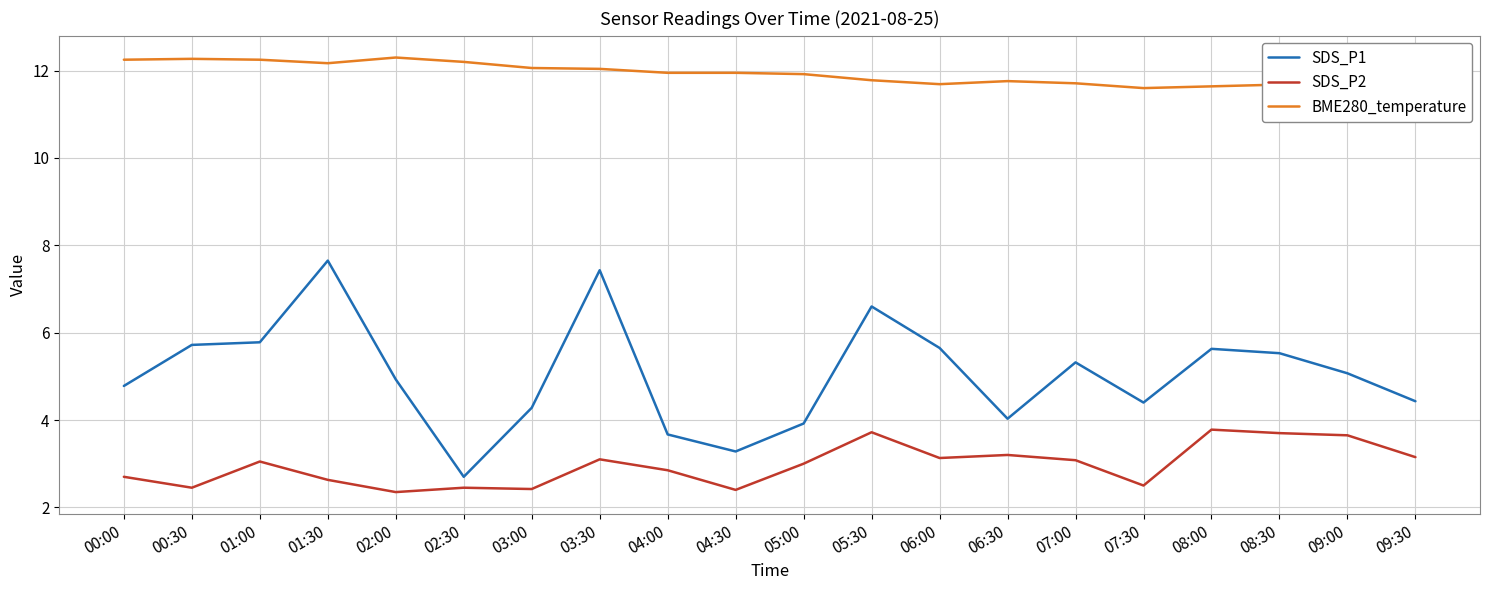

What is the average value of the SDS_P2 series?

3.0